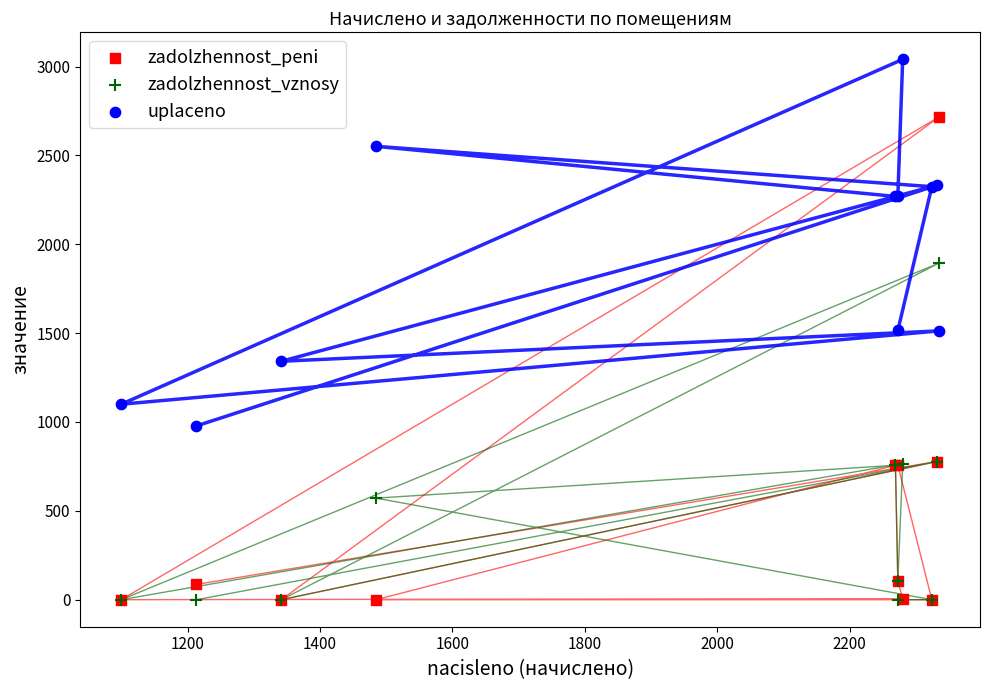

In the uplaceno series, what Y value is closest to 2009?

2269.3